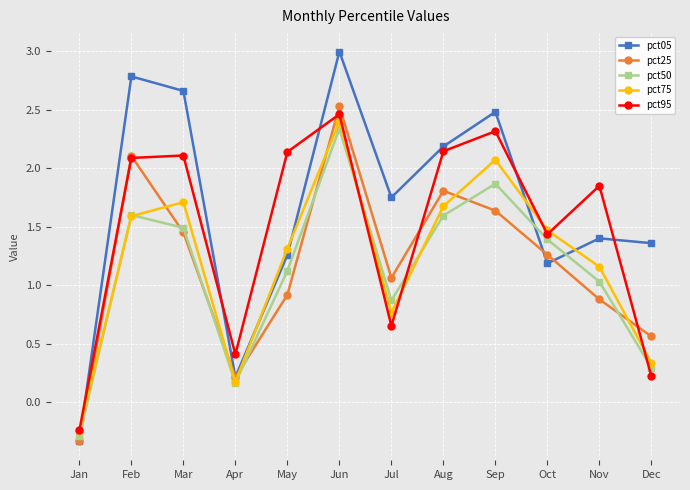

True or false: pct50 and pct05 intersect in this chart.

True